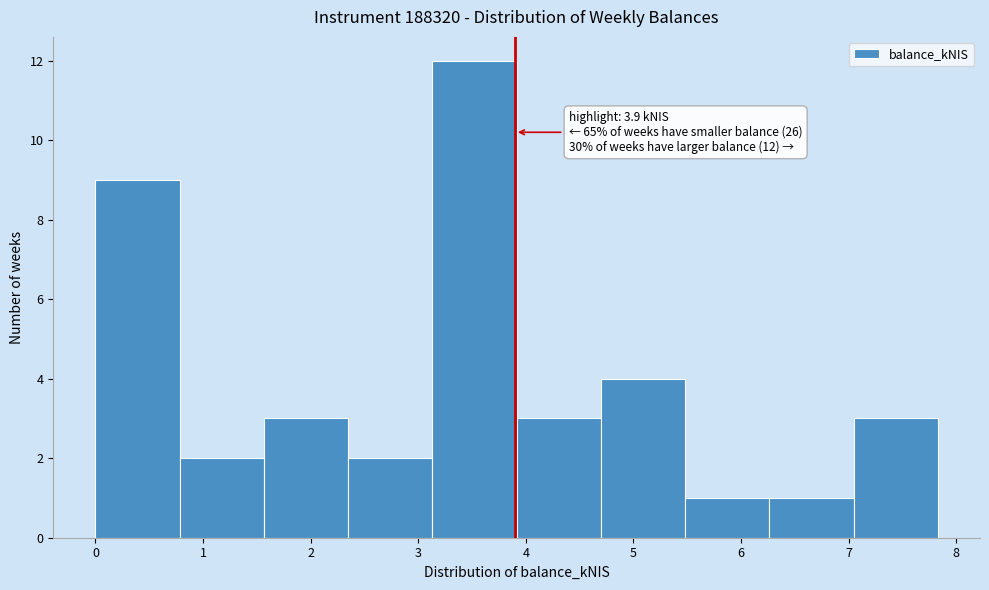

Over which range of the x-axis is the bar tallest?

3.1 to 3.9